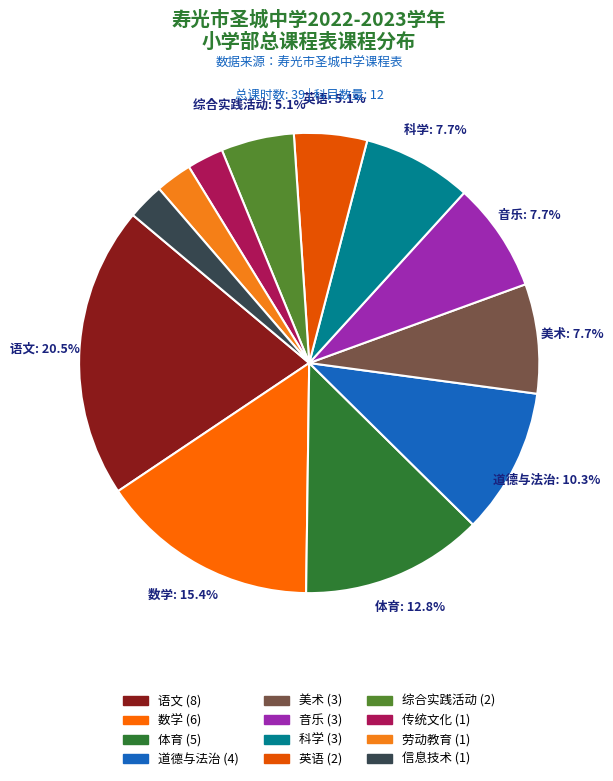

What is the largest slice in the pie chart?

语文